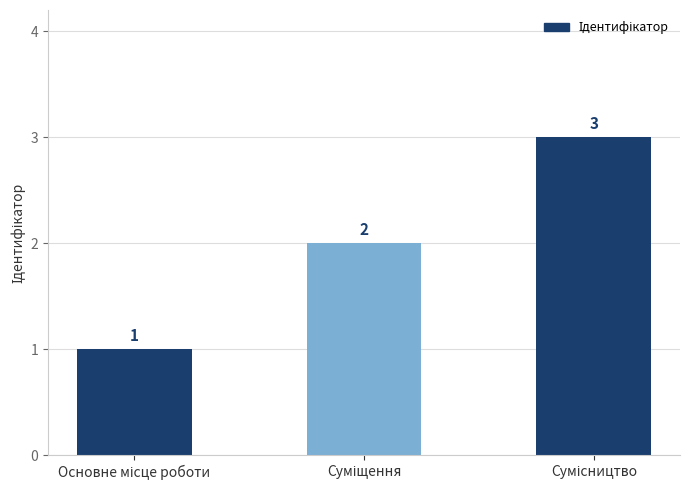

What is the sum of all values?

6